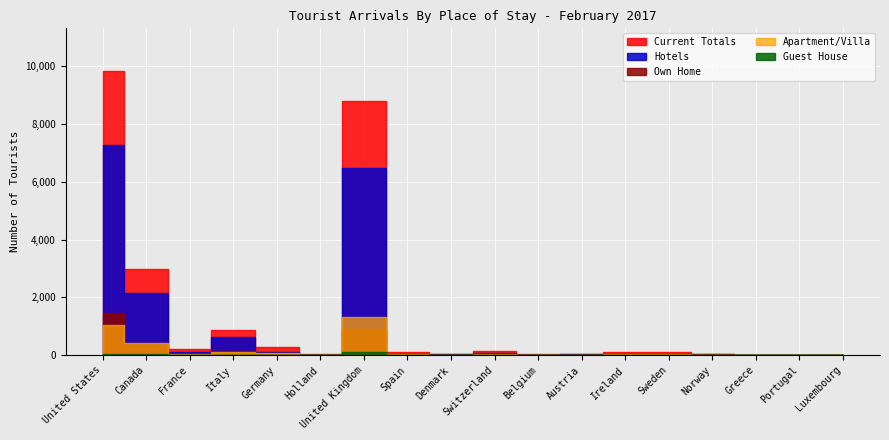

At how many categories does at least one series exceed 7092?

2